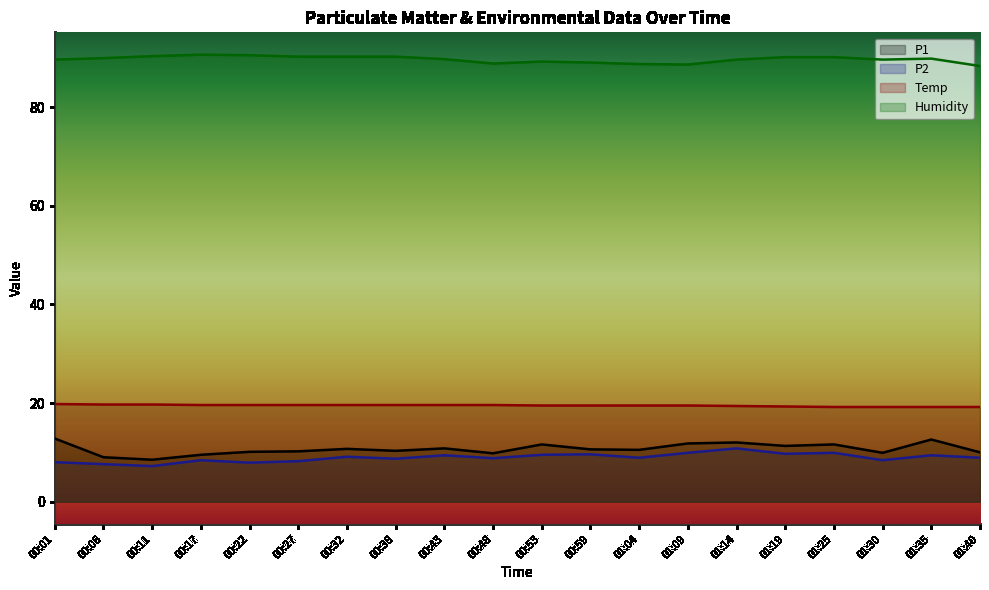

Between 00:17 and 01:30, which series saw the biggest shift?

Humidity